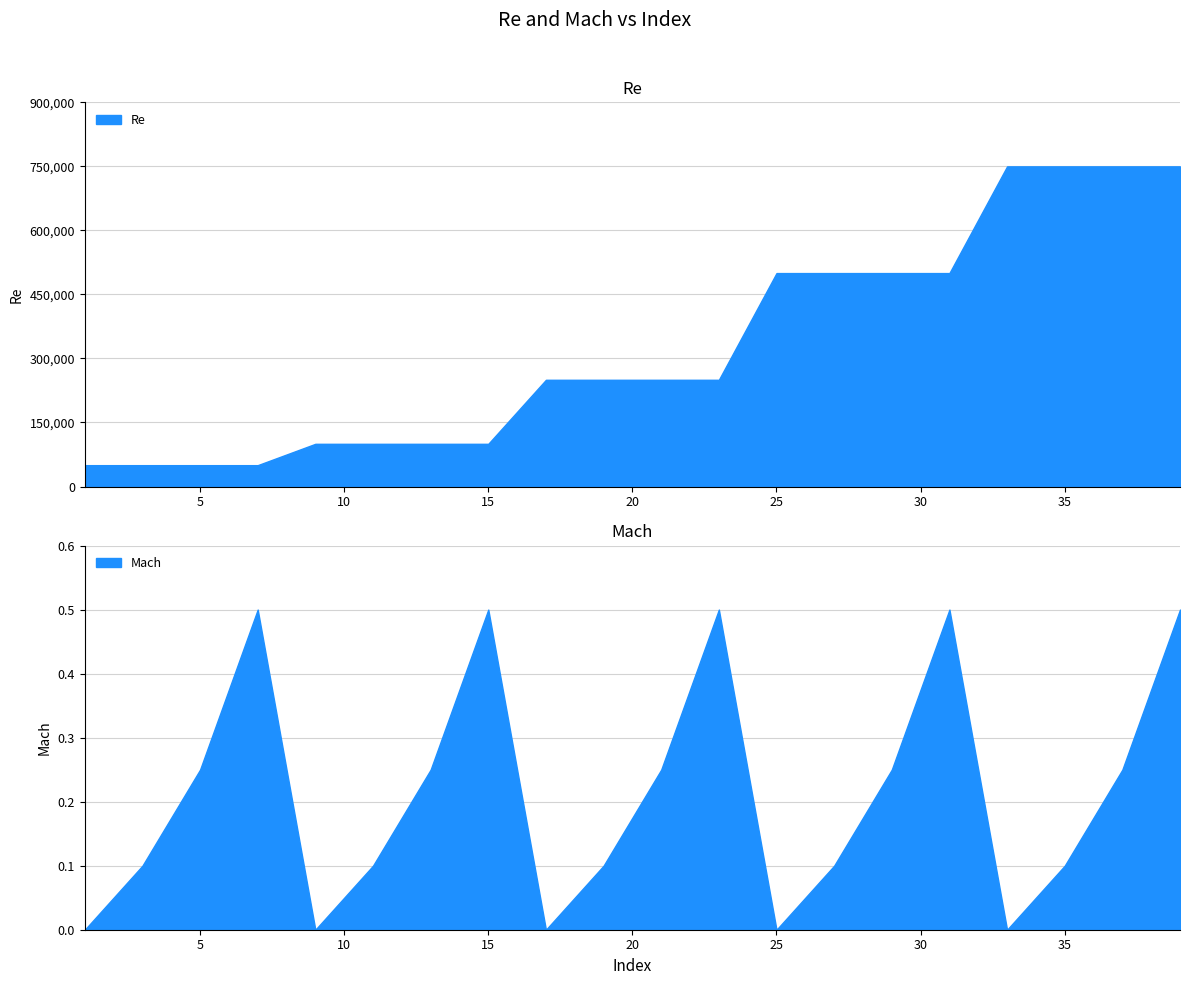

True or false: Mach has more than 2 interior local peaks.

True